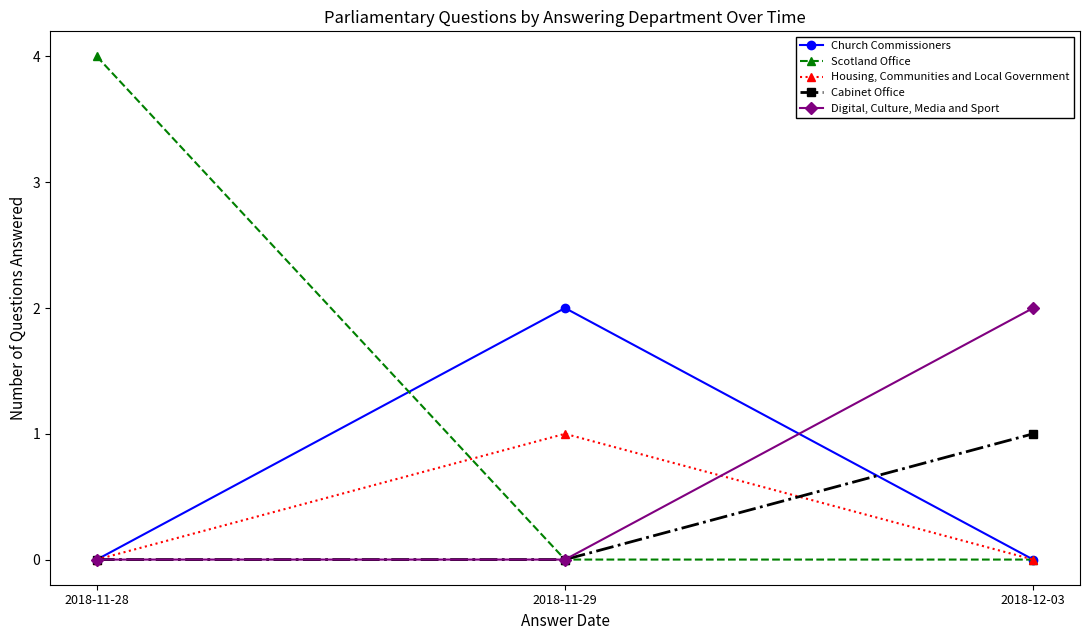

Reading left to right, transcribe all the data shown in this chart.

Church Commissioners: 0	2	0
Scotland Office: 4	0	0
Housing, Communities and Local Government: 0	1	0
Cabinet Office: 0	0	1
Digital, Culture, Media and Sport: 0	0	2